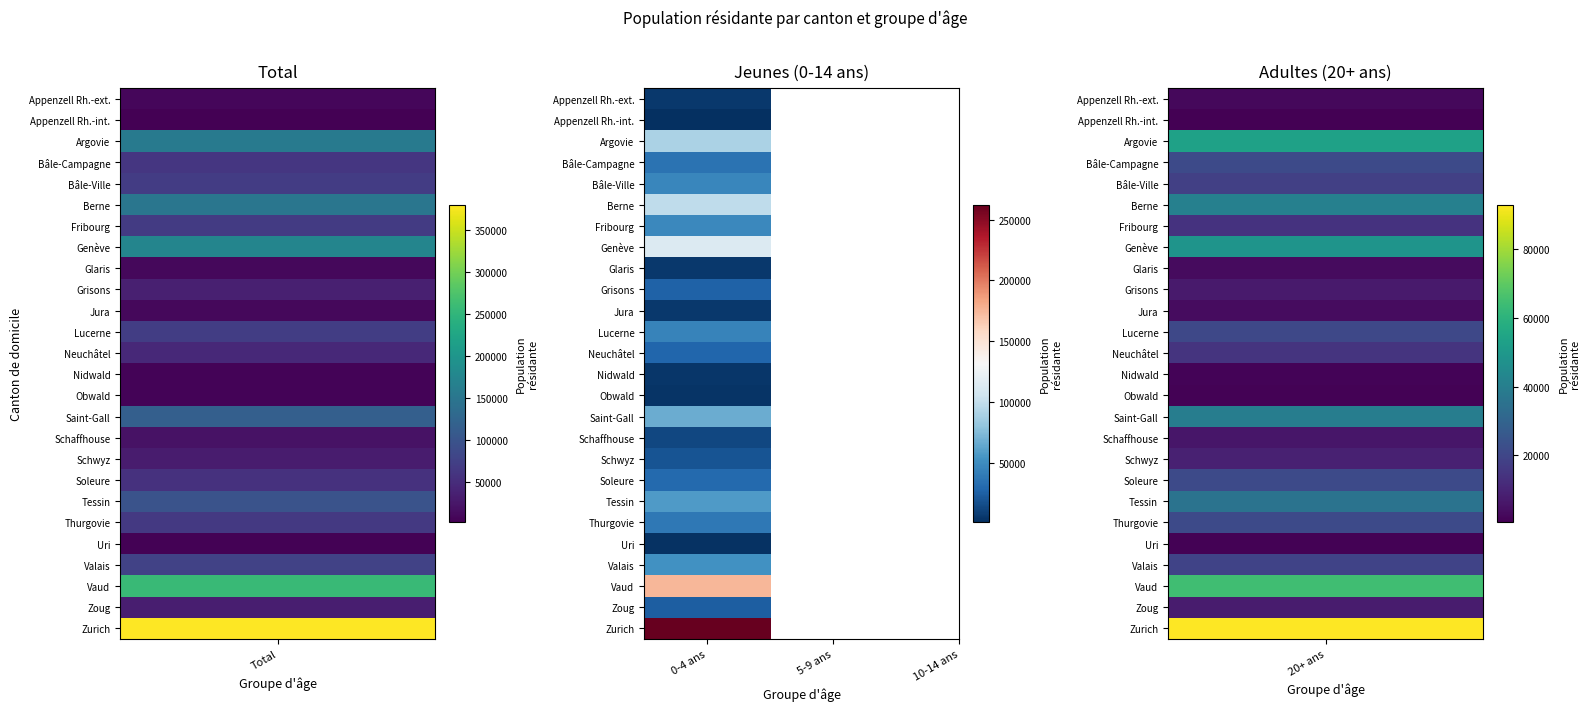

At which category is the sum across all series the highest?

Total